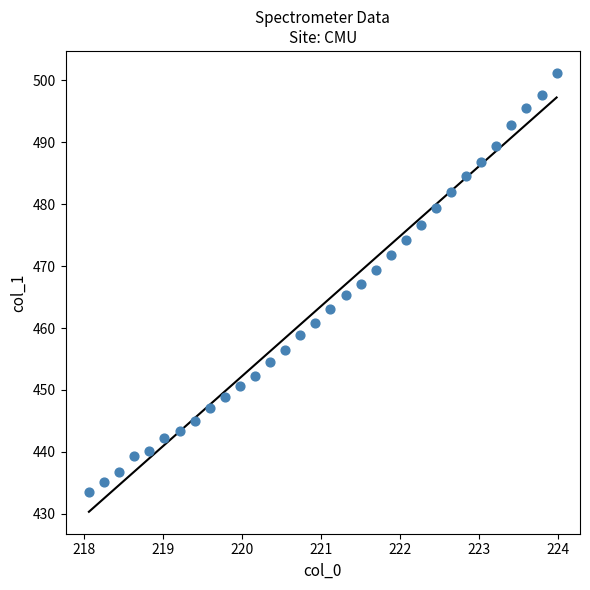

What is the range of X values (max minus min)?

5.9